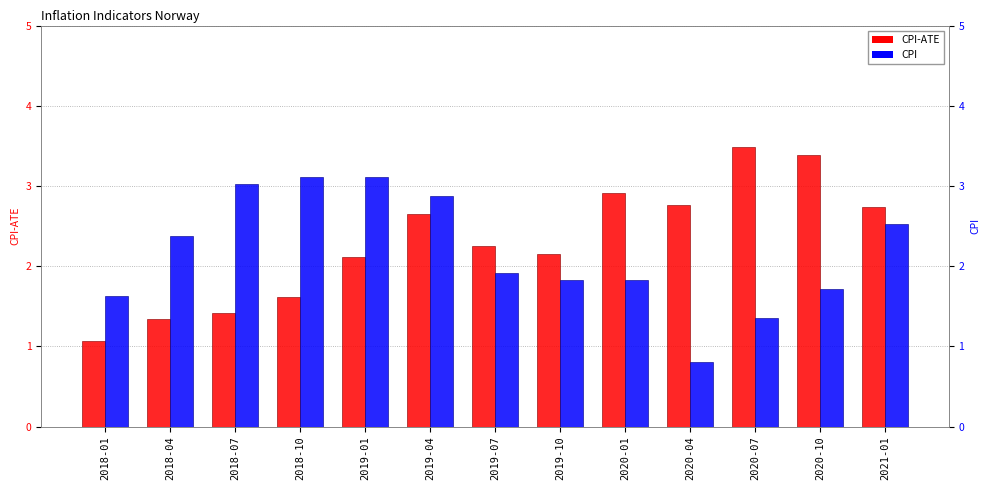

At which label is CPI-ATE closest to 2?

2019-01